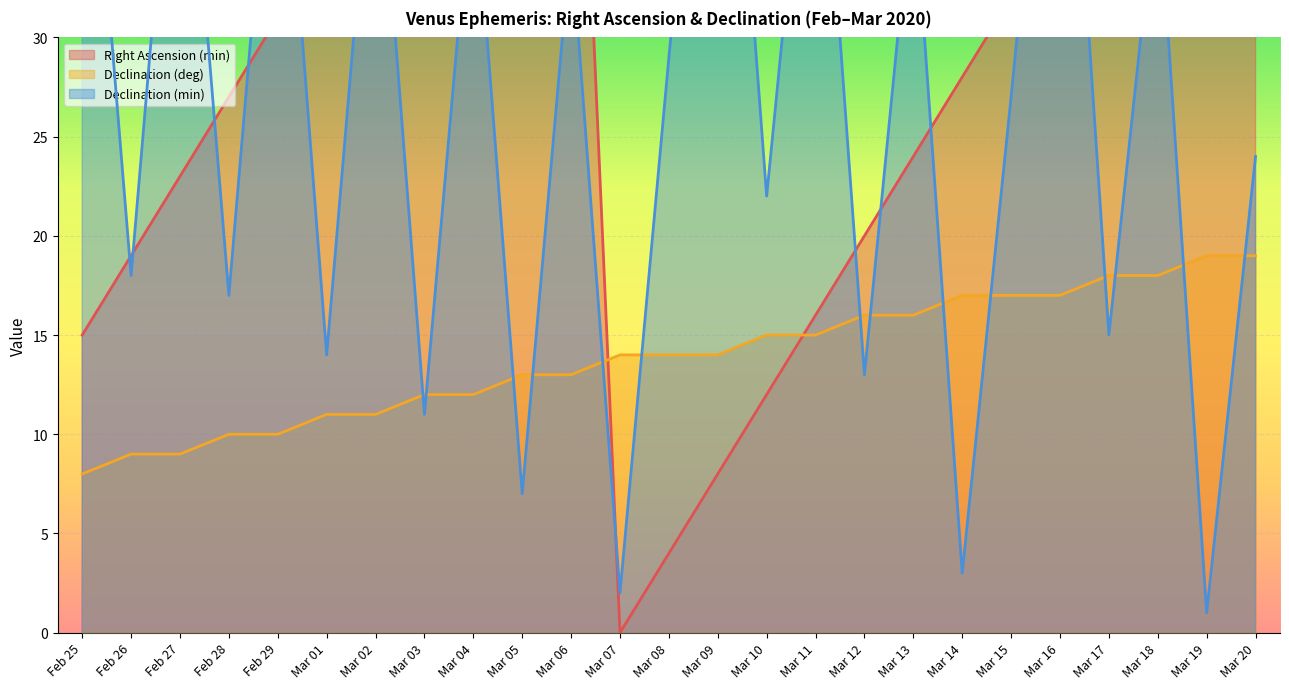

In Declination (min), how many points are higher than both neighbors (excluding endpoints)?

10